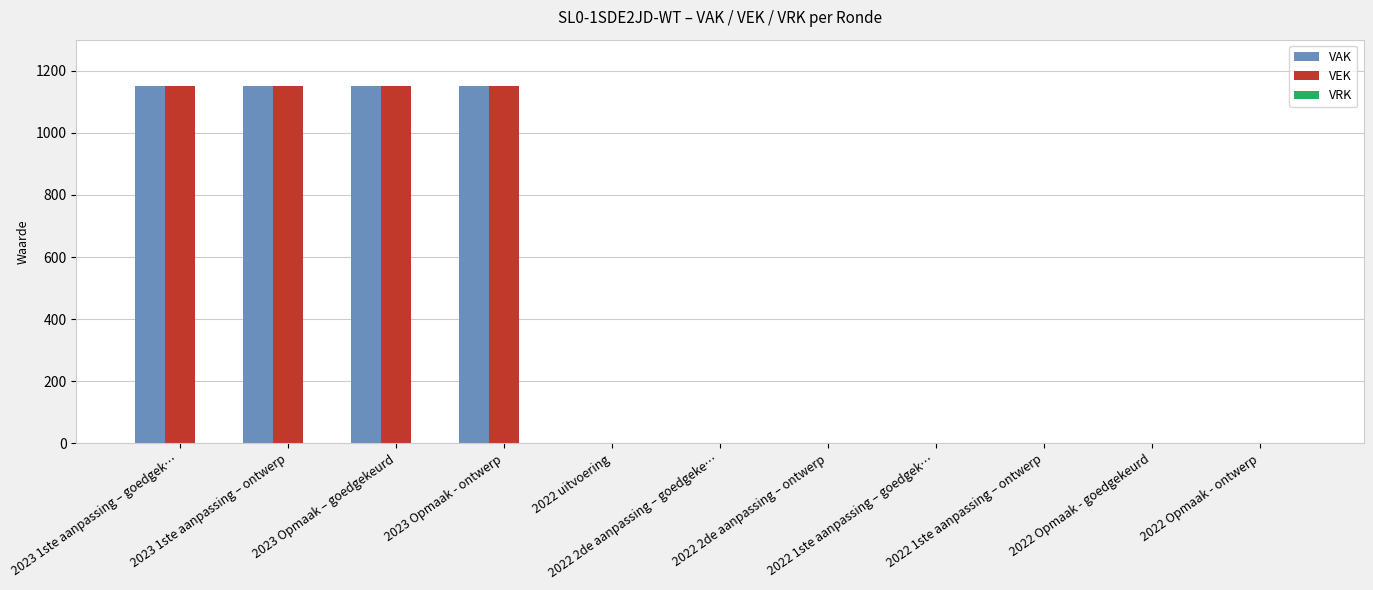

True or false: VAK has a value of 0 at 2022 uitvoering.

True